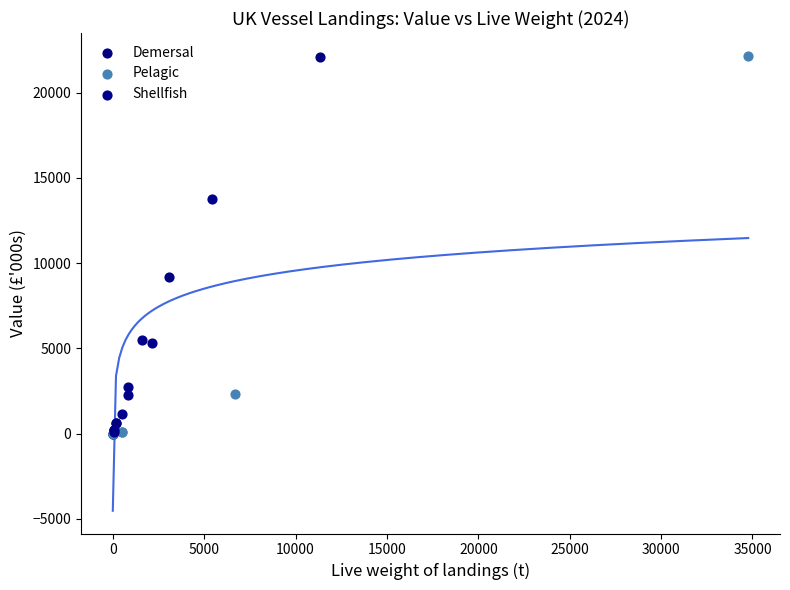

What are all the series names shown in the legend?

Demersal, Pelagic, Shellfish